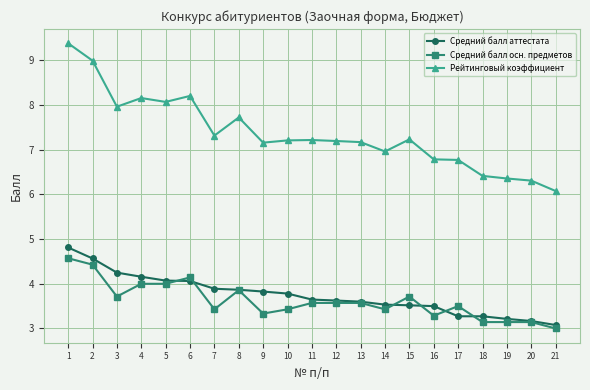

True or false: Средний балл осн. предметов and Рейтинговый коэффициент cross at least once.

False